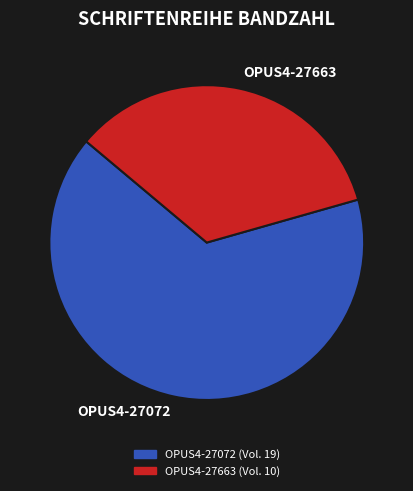

Is there a majority slice in this chart?

Yes